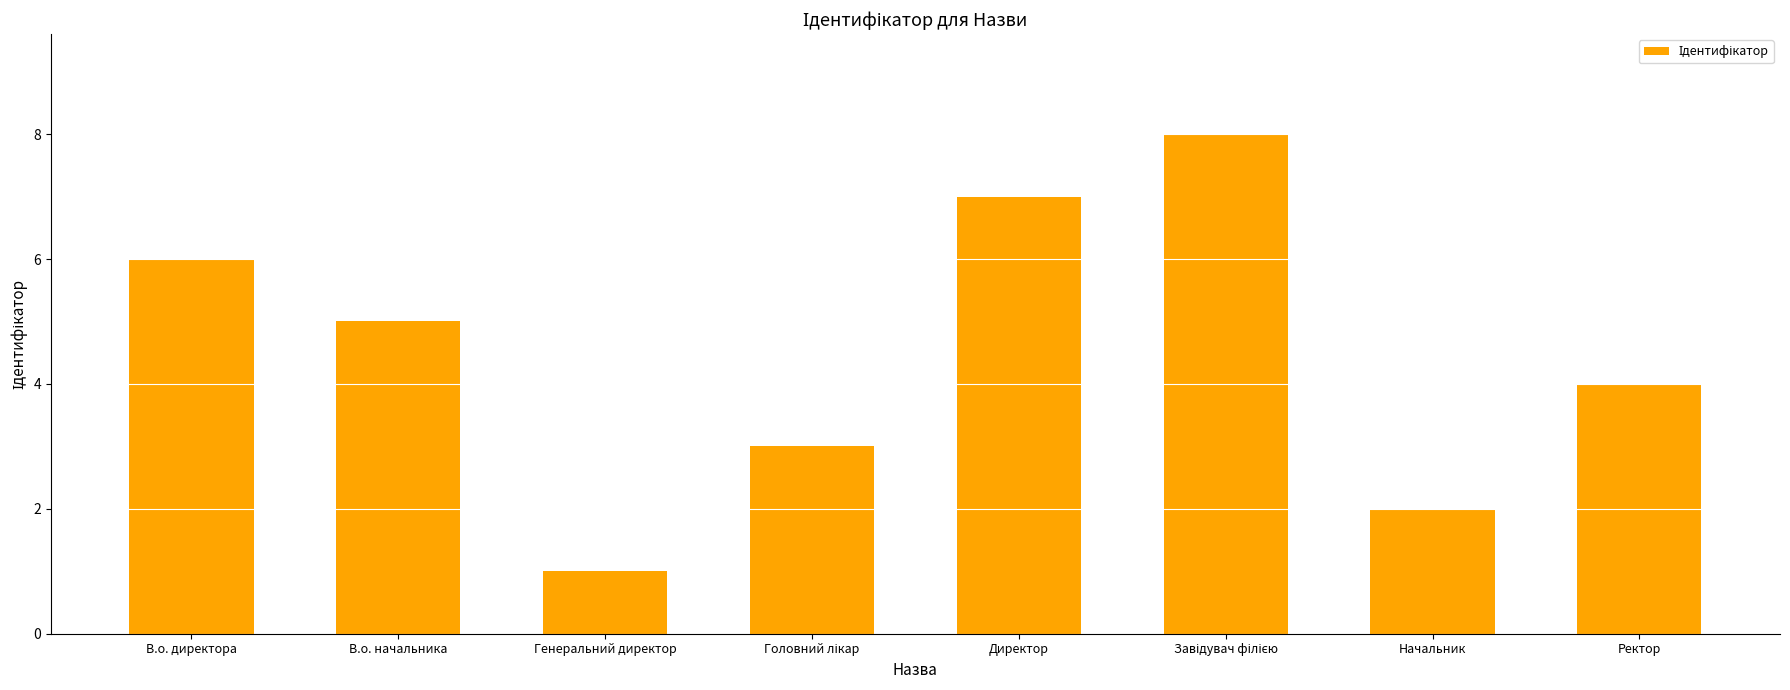

What is the sum of all values?

36